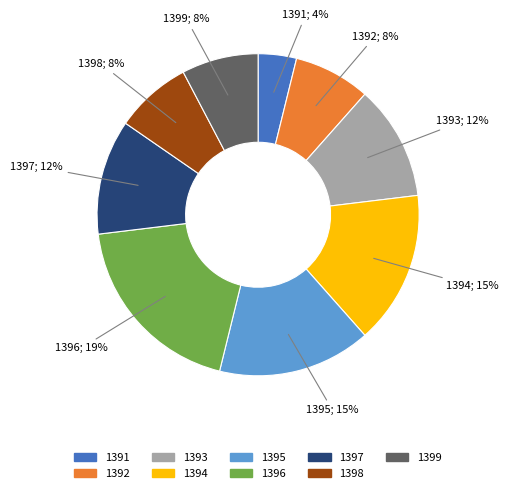

To the nearest percent, what is the difference between the largest and smallest slice percentages?

15%